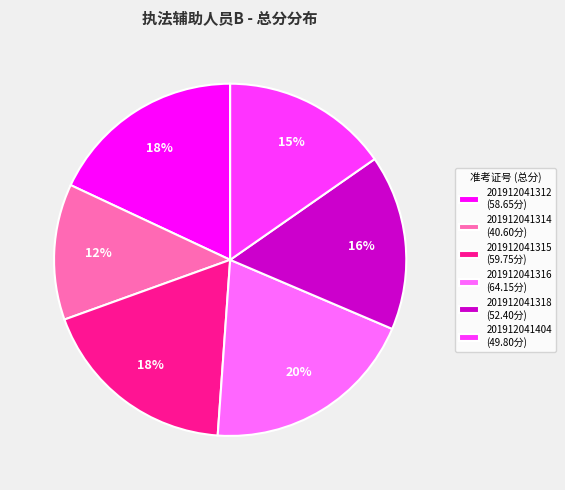

How many slices are in this pie chart?

6